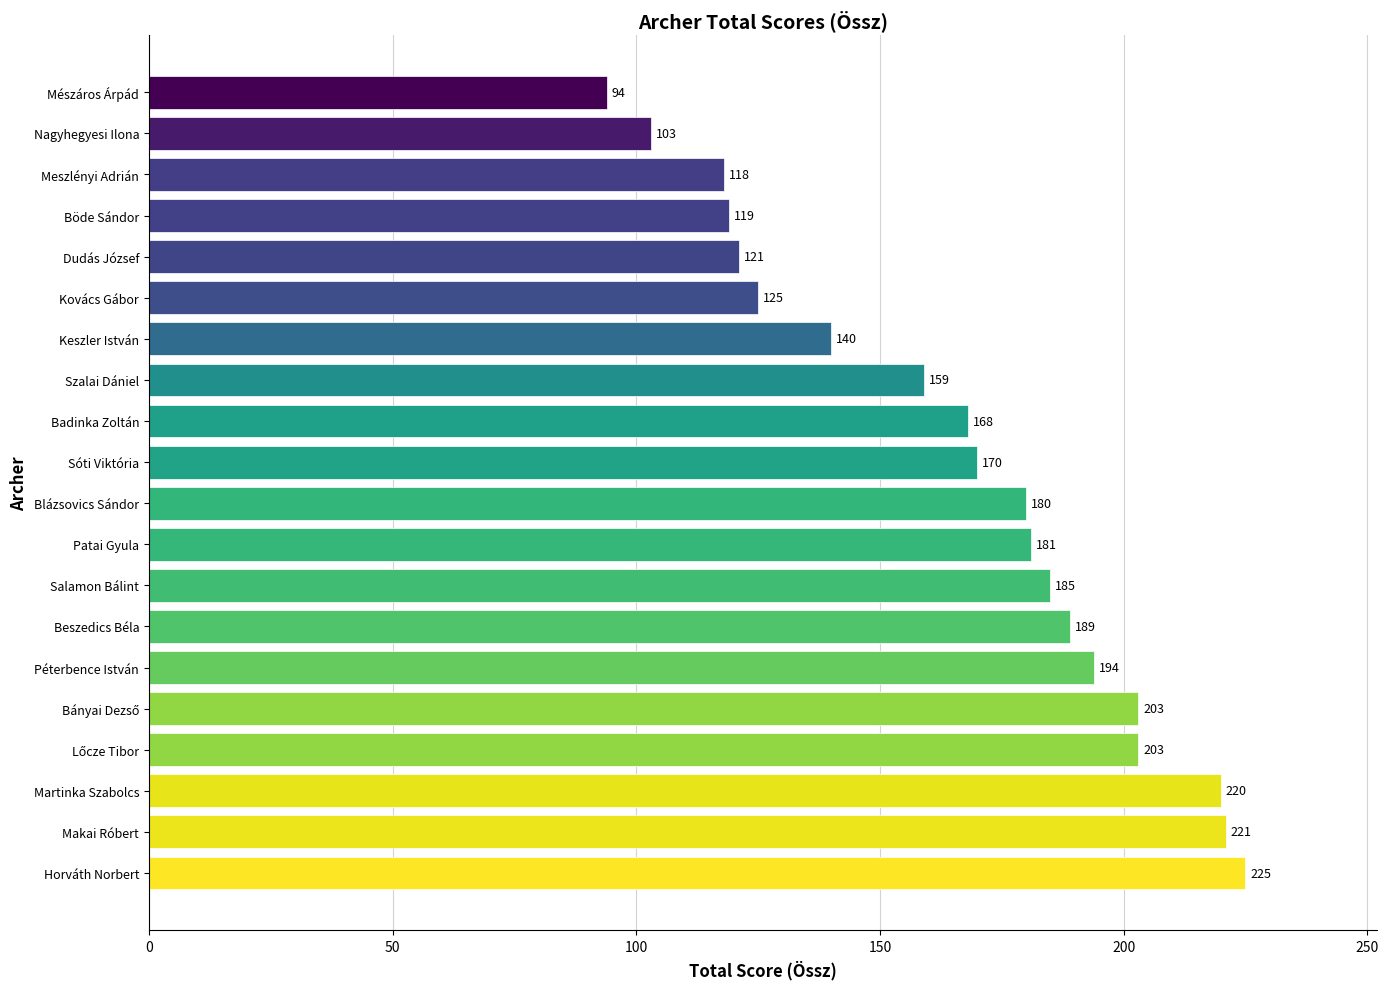

What is the difference between the second highest and minimum values?

127